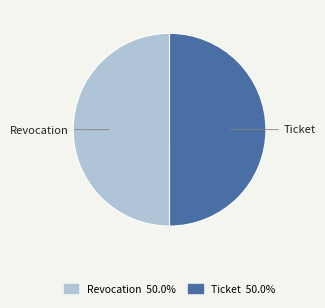

What is the ratio of the value at Ticket to the value at Revocation?

1.0